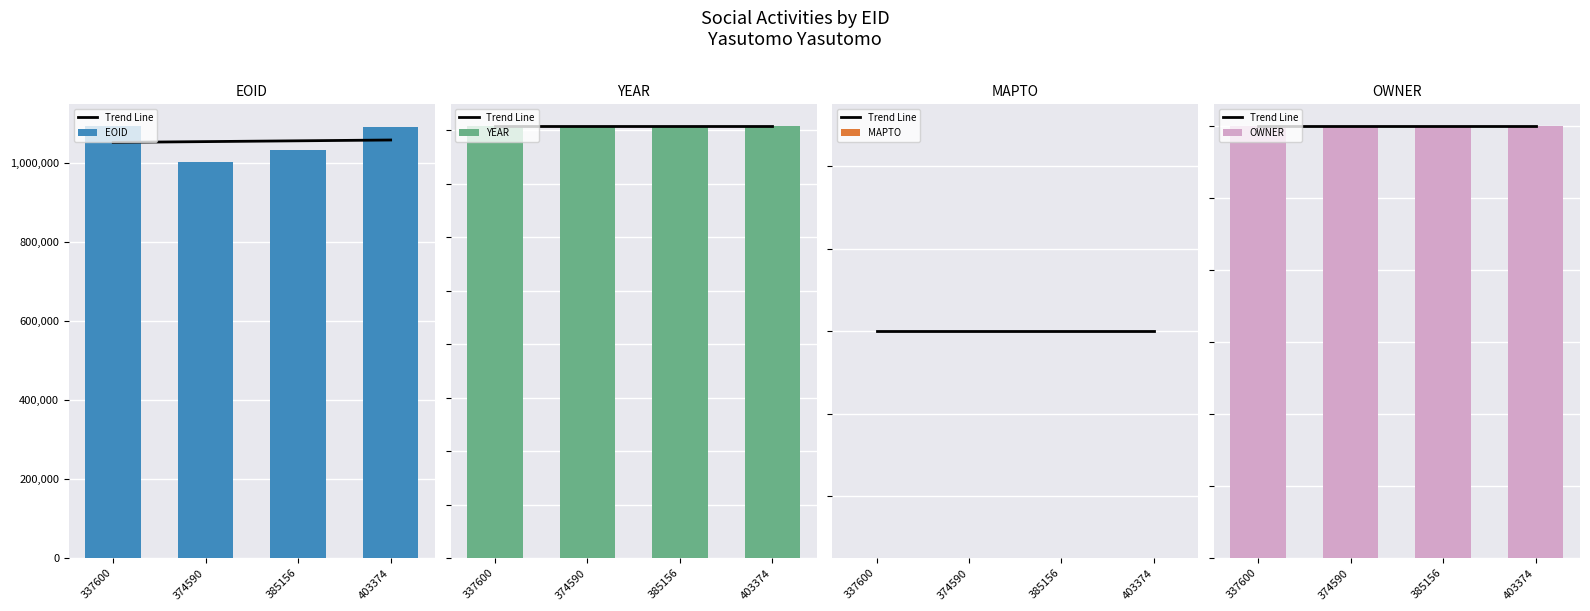

Is the value of Trend Line at 403374 greater than the value of MAPTO at 403374?

Yes